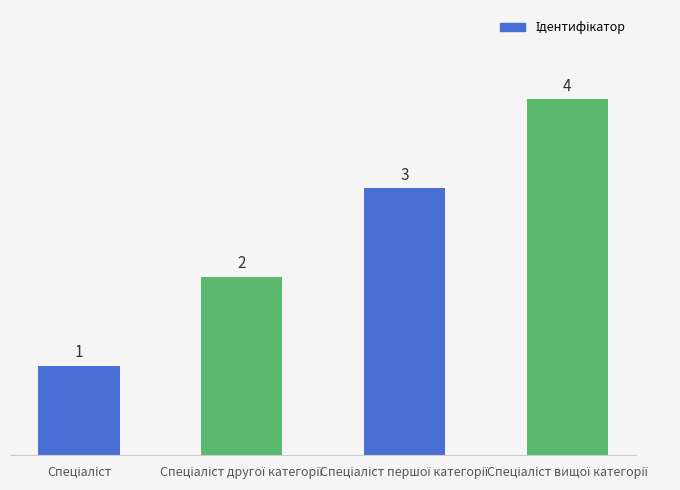

What is the value of the 3rd bar from the left?

3